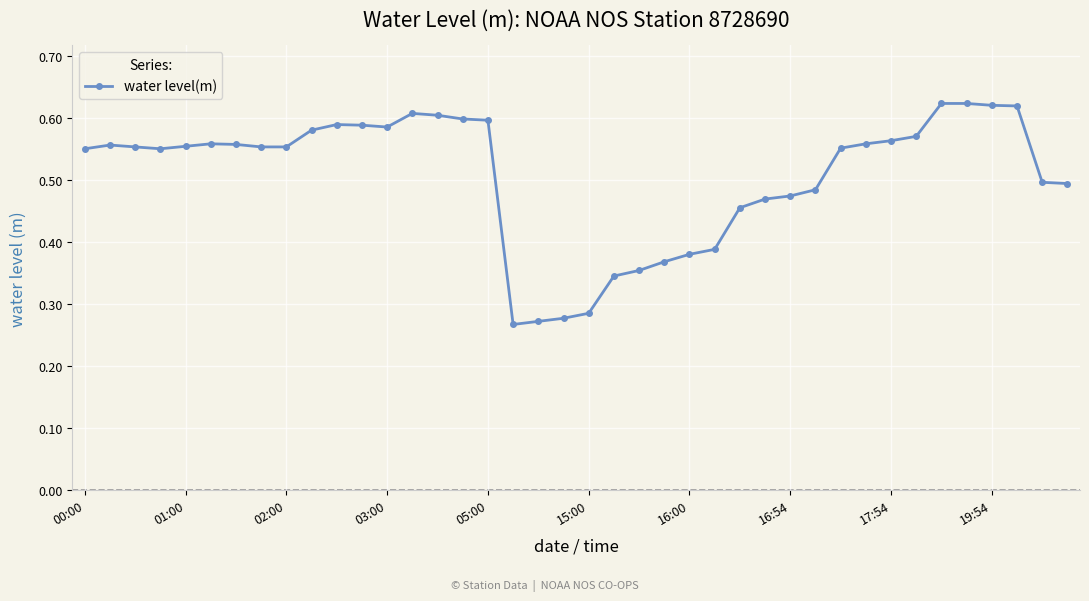

Is this an area chart (filled region under the line)?

No